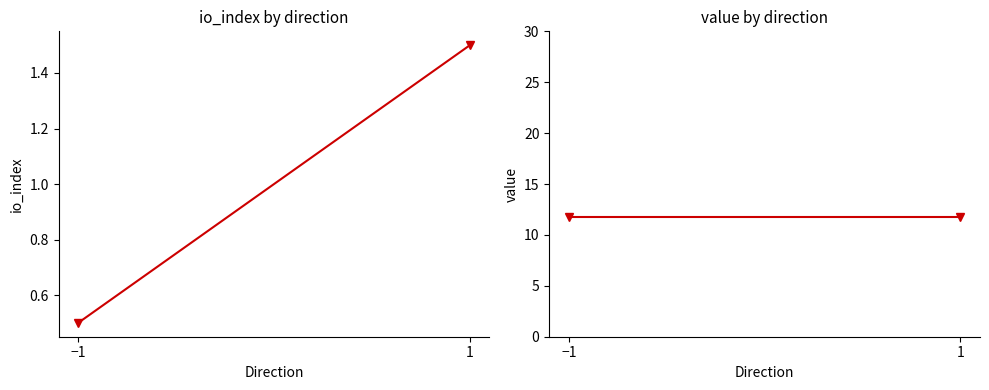

The value of value at 1 is 3.5. True or false?

False